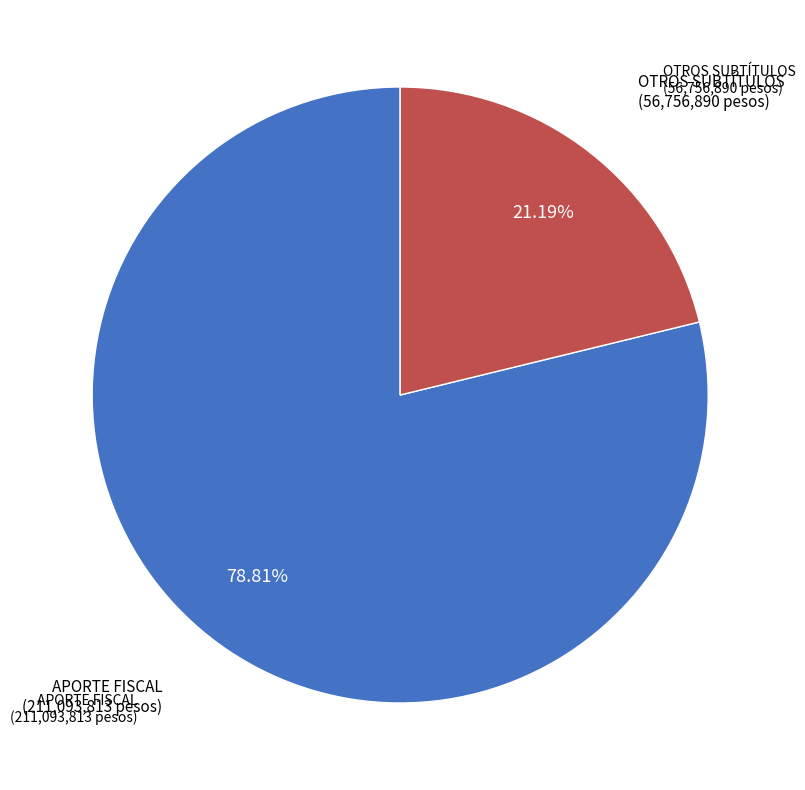

How many slices are in this pie chart?

2